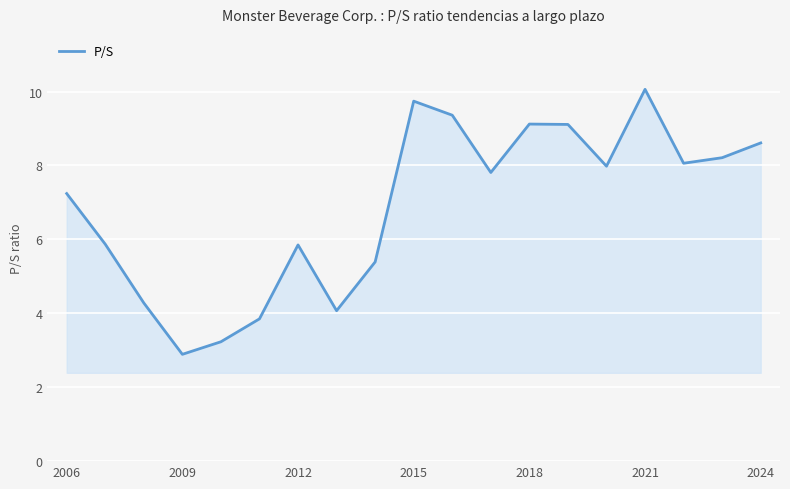

What is the greatest value displayed?

10.1